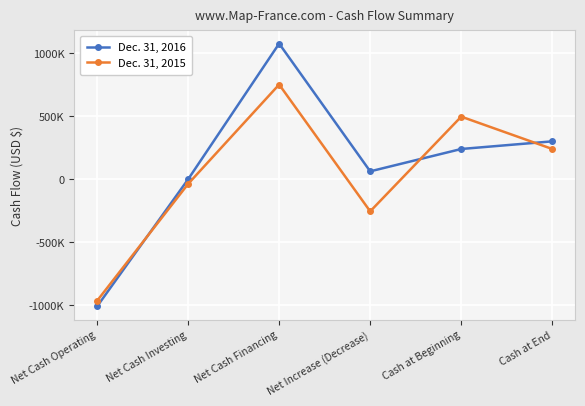

Is this an area chart (filled region under the line)?

No